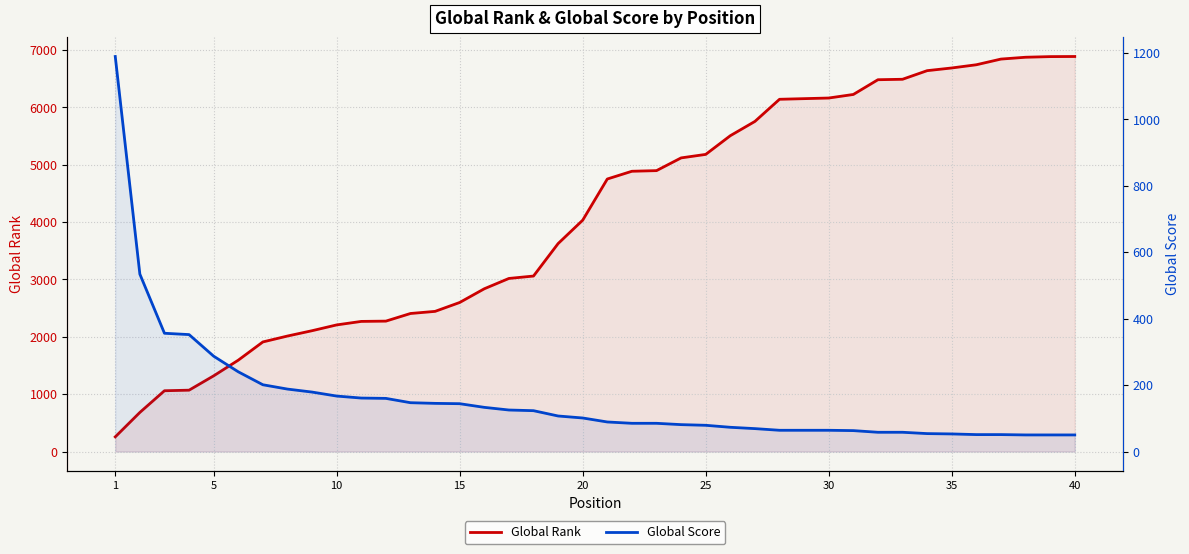

At which label does Global Rank reach its peak?

40